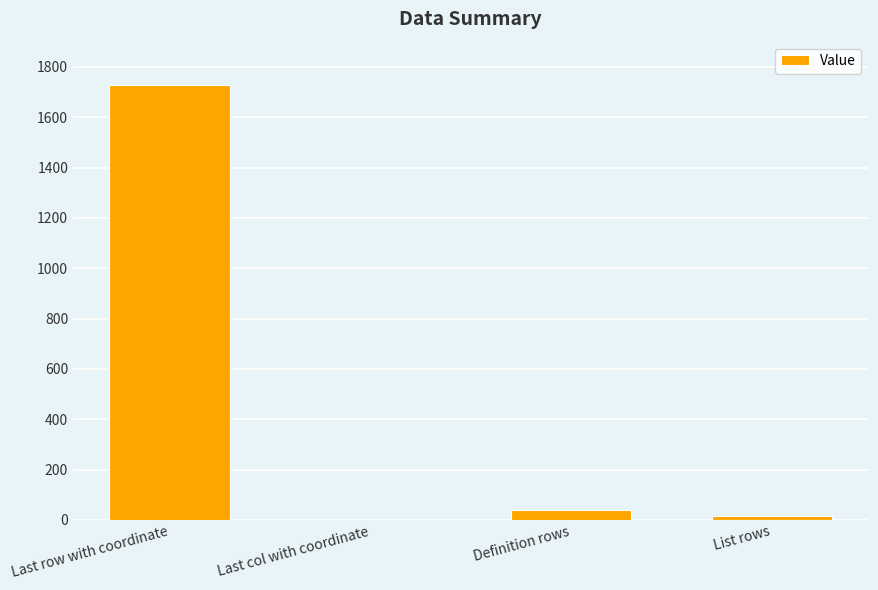

Approximately how many times larger is the value at Last col with coordinate compared to List rows?

0.1